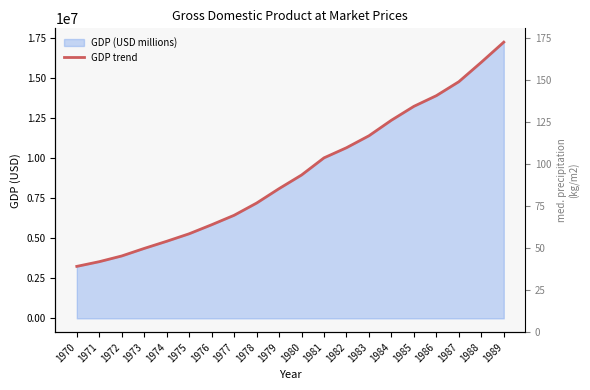

What is the average value?

9052367